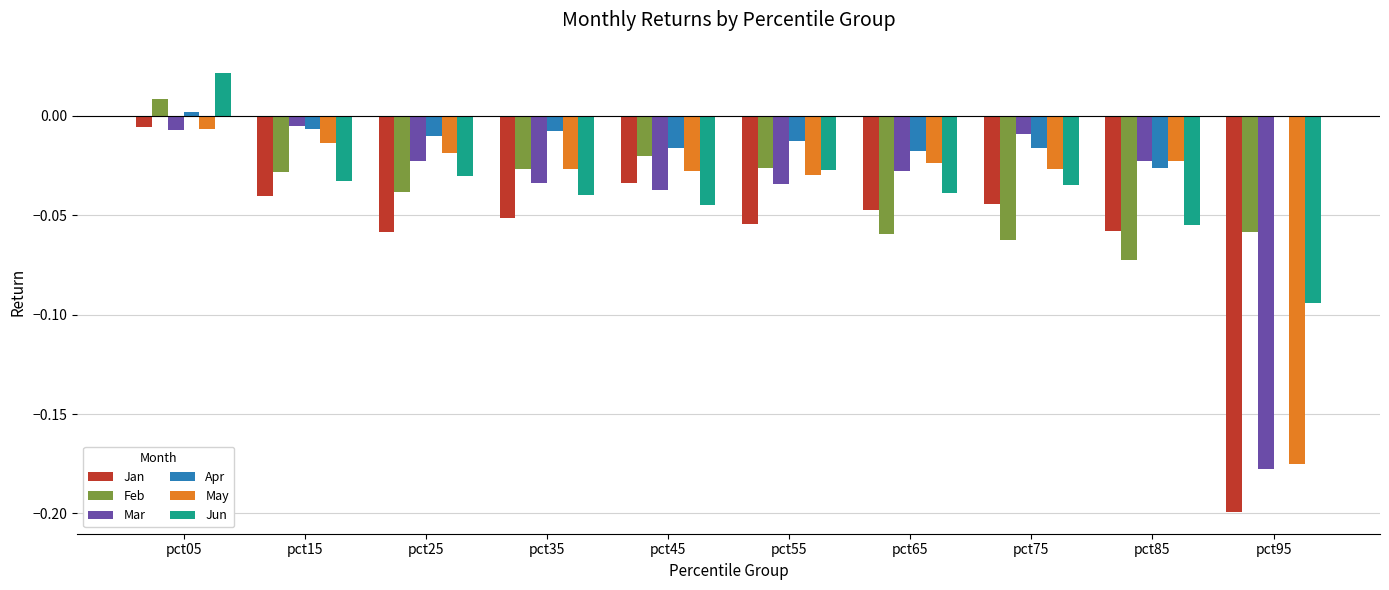

Is it true that Jun equals 0.0 at pct05?

True